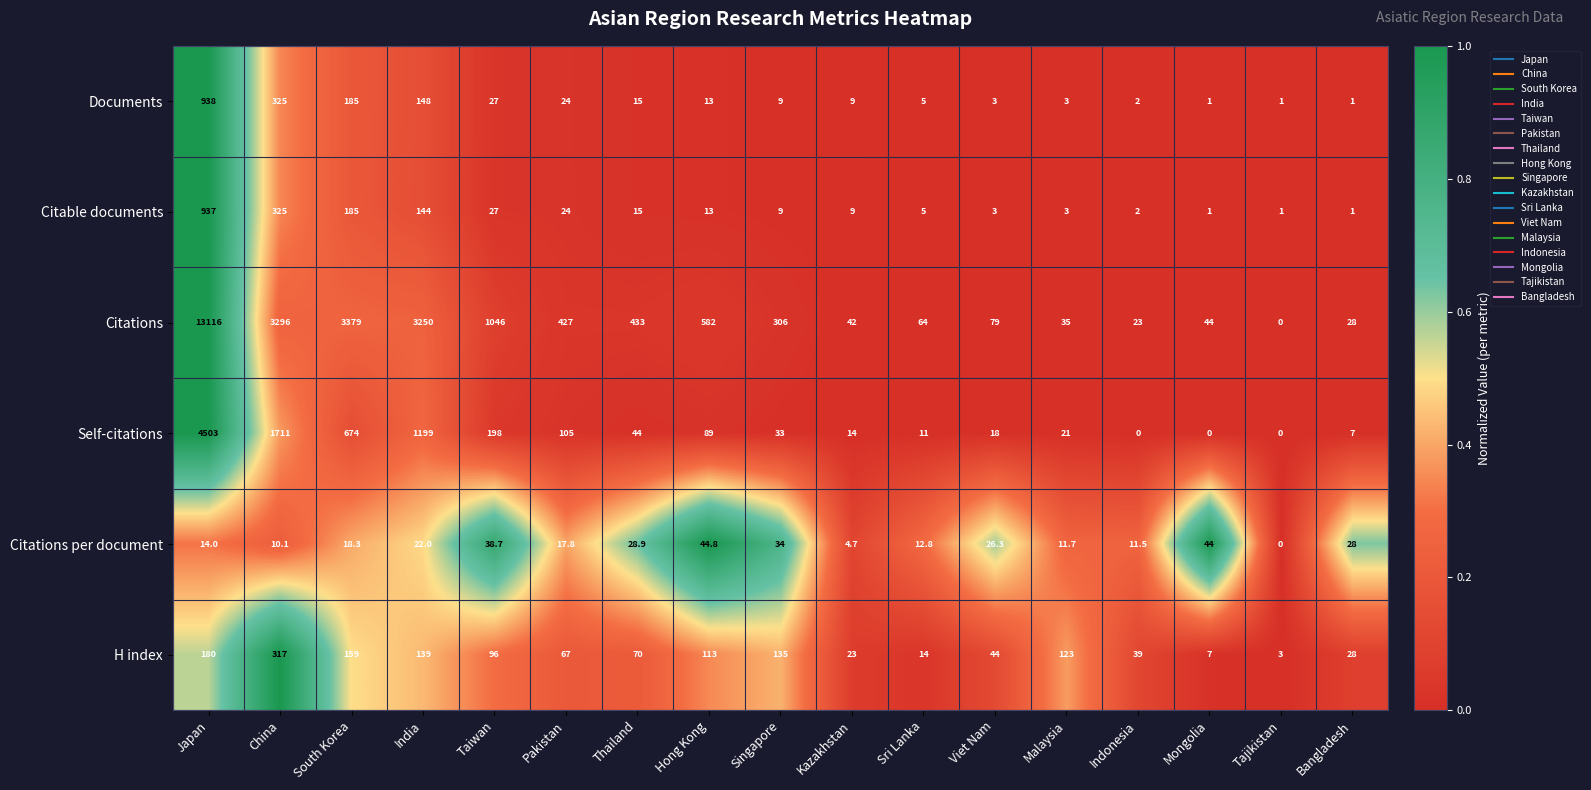

The Citations per document series shows 17.6 at Viet Nam. True or false?

False